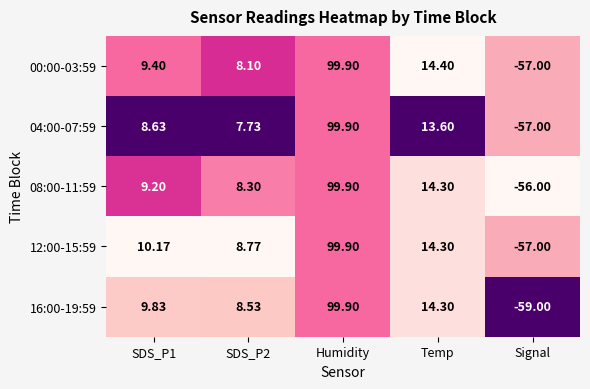

At which label does 00:00-03:59 reach its peak?

Humidity